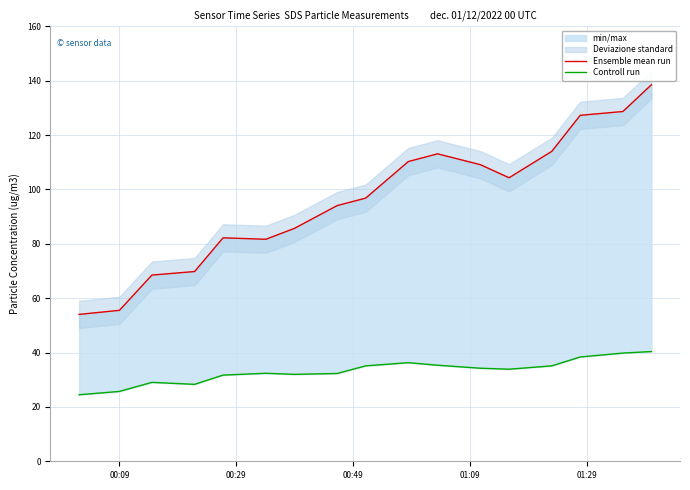

Which series has the widest spread of values?

Ensemble mean run